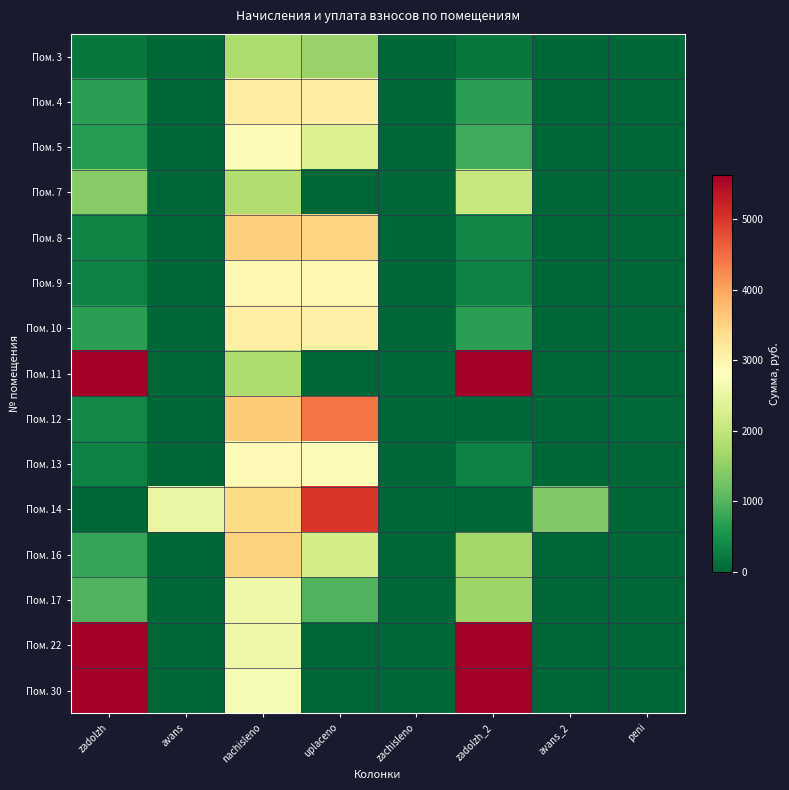

Reading left to right, what are all the values shown in this chart?

Пом. 3: zadolzh=197.1	avans=0.0	nachisleno=1774.3	uplaceno=1577.1	zachisleno=0.0	zadolzh_2=197.1	avans_2=0.0	peni=0.0
Пом. 4: zadolzh=693.3	avans=0.0	nachisleno=3130.2	uplaceno=3104.8	zachisleno=0.0	zadolzh_2=693.3	avans_2=0.0	peni=0.0
Пом. 5: zadolzh=646.1	avans=0.0	nachisleno=2877.1	uplaceno=2322.2	zachisleno=0.0	zadolzh_2=844.7	avans_2=0.0	peni=0.0
Пом. 7: zadolzh=1419.8	avans=0.0	nachisleno=1822.1	uplaceno=0.0	zachisleno=0.0	zadolzh_2=2062.9	avans_2=0.0	peni=0.0
Пом. 8: zadolzh=364.7	avans=0.0	nachisleno=3554.5	uplaceno=3514.1	zachisleno=0.0	zadolzh_2=394.9	avans_2=0.0	peni=0.0
Пом. 9: zadolzh=329.0	avans=0.0	nachisleno=2961.0	uplaceno=2927.9	zachisleno=0.0	zadolzh_2=329.0	avans_2=0.0	peni=1.2
Пом. 10: zadolzh=682.0	avans=0.0	nachisleno=3079.0	uplaceno=3054.0	zachisleno=0.0	zadolzh_2=682.0	avans_2=0.0	peni=0.0
Пом. 11: zadolzh=17488.7	avans=0.0	nachisleno=1798.2	uplaceno=0.0	zachisleno=0.0	zadolzh_2=18474.7	avans_2=0.0	peni=0.0
Пом. 12: zadolzh=408.8	avans=0.0	nachisleno=3620.3	uplaceno=4433.3	zachisleno=0.0	zadolzh_2=0.0	avans_2=0.0	peni=31.1
Пом. 13: zadolzh=323.0	avans=0.0	nachisleno=2907.1	uplaceno=2874.1	zachisleno=0.0	zadolzh_2=323.0	avans_2=0.0	peni=0.0
Пом. 14: zadolzh=0.0	avans=2510.6	nachisleno=3416.6	uplaceno=4999.0	zachisleno=0.0	zadolzh_2=0.0	avans_2=1371.7	peni=1.0
Пом. 16: zadolzh=786.8	avans=0.0	nachisleno=3524.5	uplaceno=2218.1	zachisleno=0.0	zadolzh_2=1670.3	avans_2=0.0	peni=3.1
Пом. 17: zadolzh=971.0	avans=0.0	nachisleno=2589.4	uplaceno=971.0	zachisleno=0.0	zadolzh_2=1618.4	avans_2=0.0	peni=0.0
Пом. 22: zadolzh=38614.7	avans=0.0	nachisleno=2589.4	uplaceno=0.0	zachisleno=0.0	zadolzh_2=40245.7	avans_2=0.0	peni=0.0
Пом. 30: zadolzh=17514.3	avans=0.0	nachisleno=2691.3	uplaceno=0.0	zachisleno=0.0	zadolzh_2=18811.6	avans_2=0.0	peni=0.0